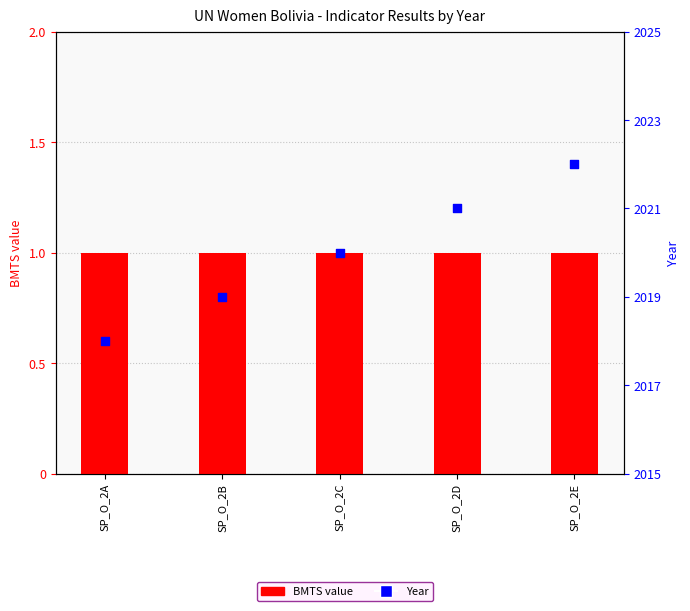

Which series has the widest spread of Y values?

YEAR